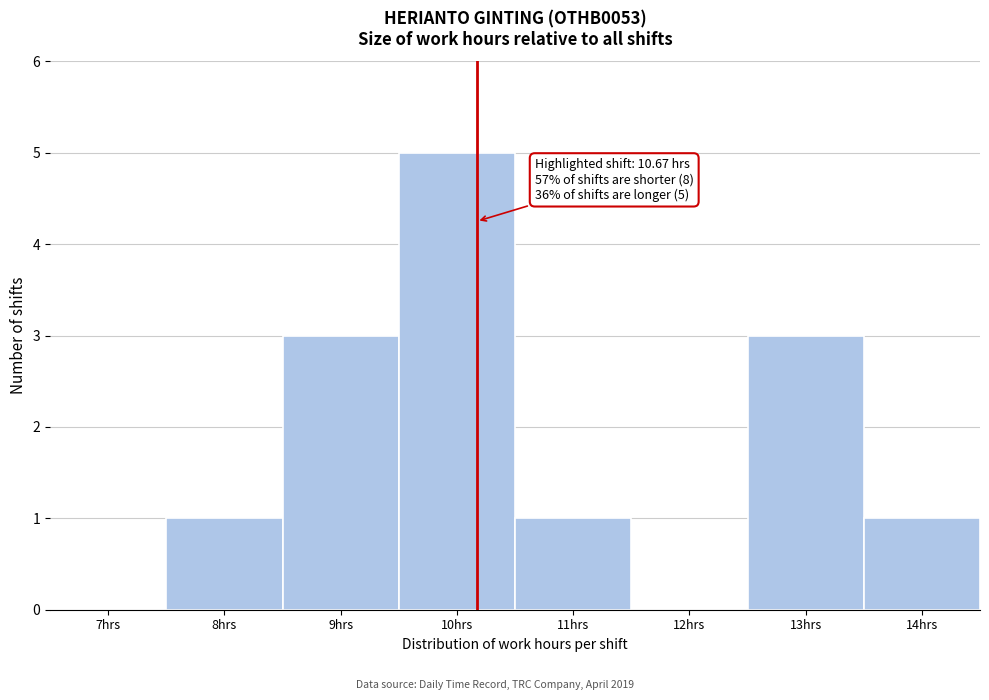

Reading left to right, transcribe all the data shown in this chart.

7hrs=0	8hrs=1	9hrs=3	10hrs=5	11hrs=1	12hrs=0	13hrs=3	14hrs=1